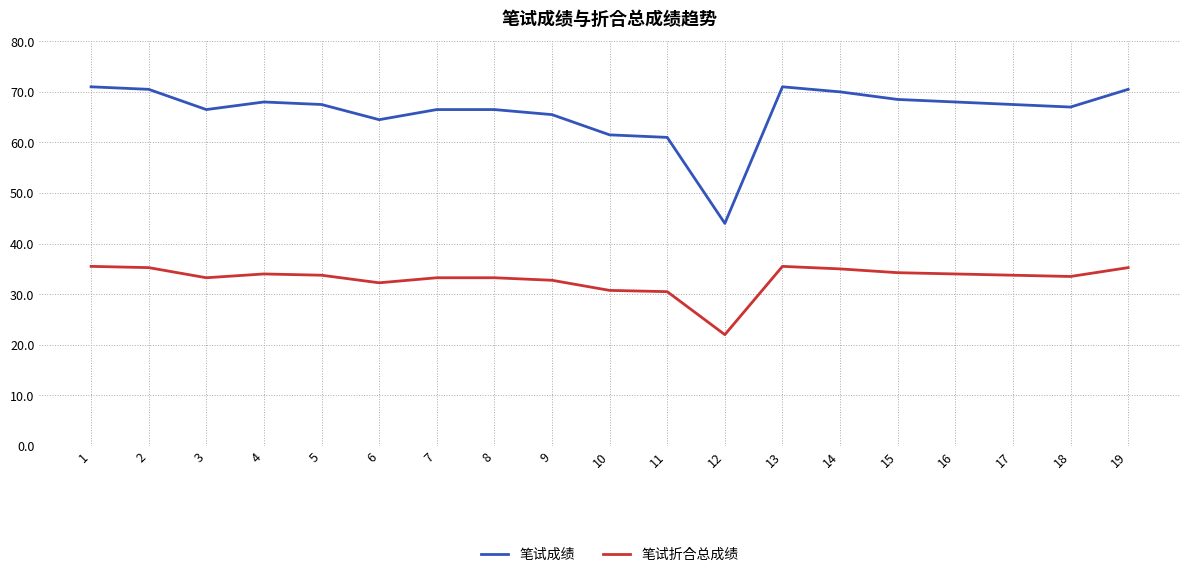

Is this an area chart (filled region under the line)?

No